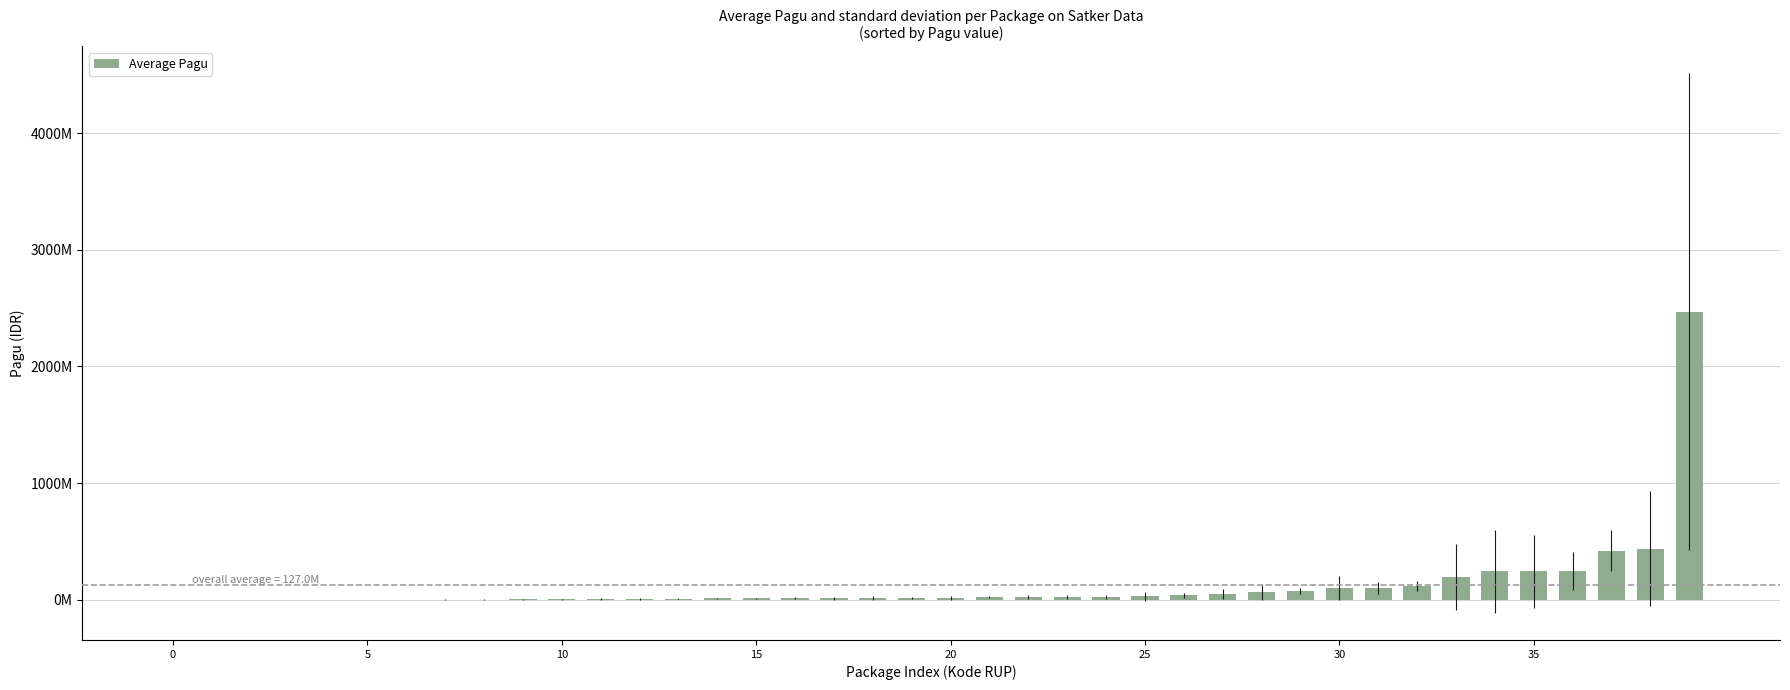

Does the chart contain stacked bars?

No